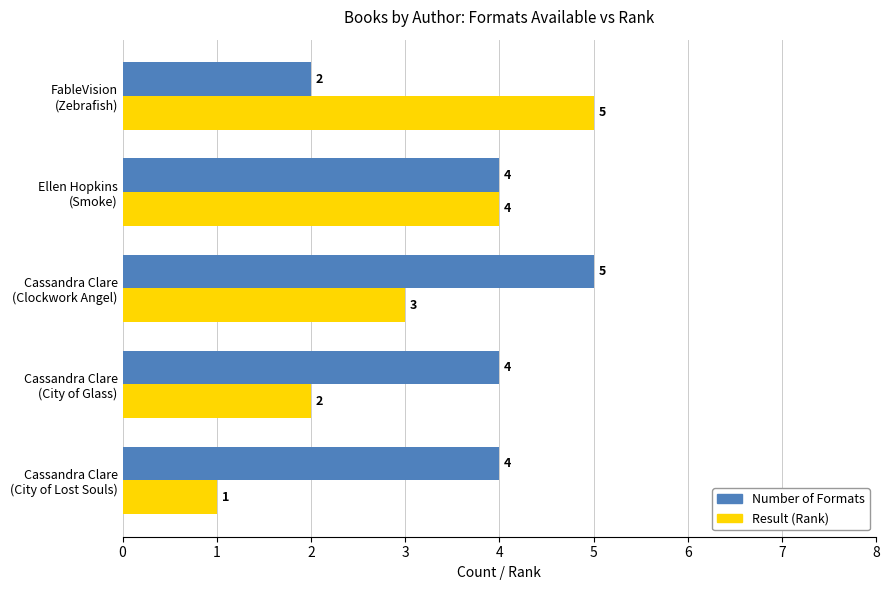

What are all the series names shown in the legend?

Number of Formats, Result (Rank)